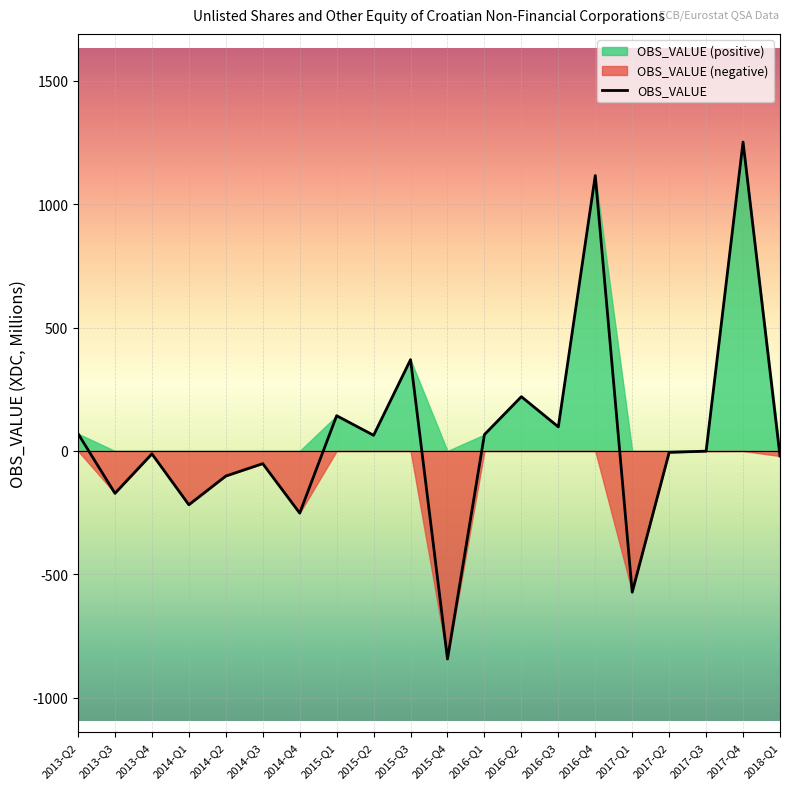

At which category does the data reach its first local valley?

2013-Q3